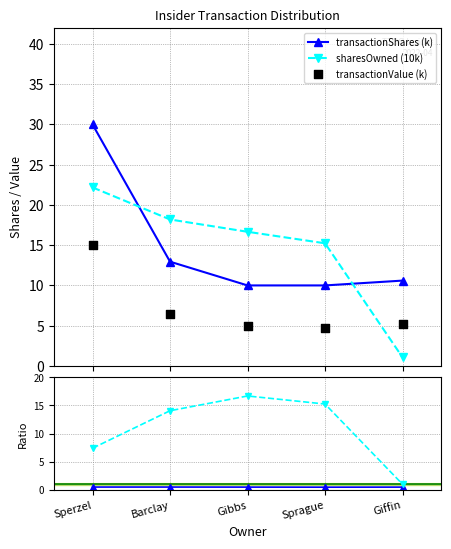

Which series has the largest Y range (max minus min)?

sharesOwned (10k)